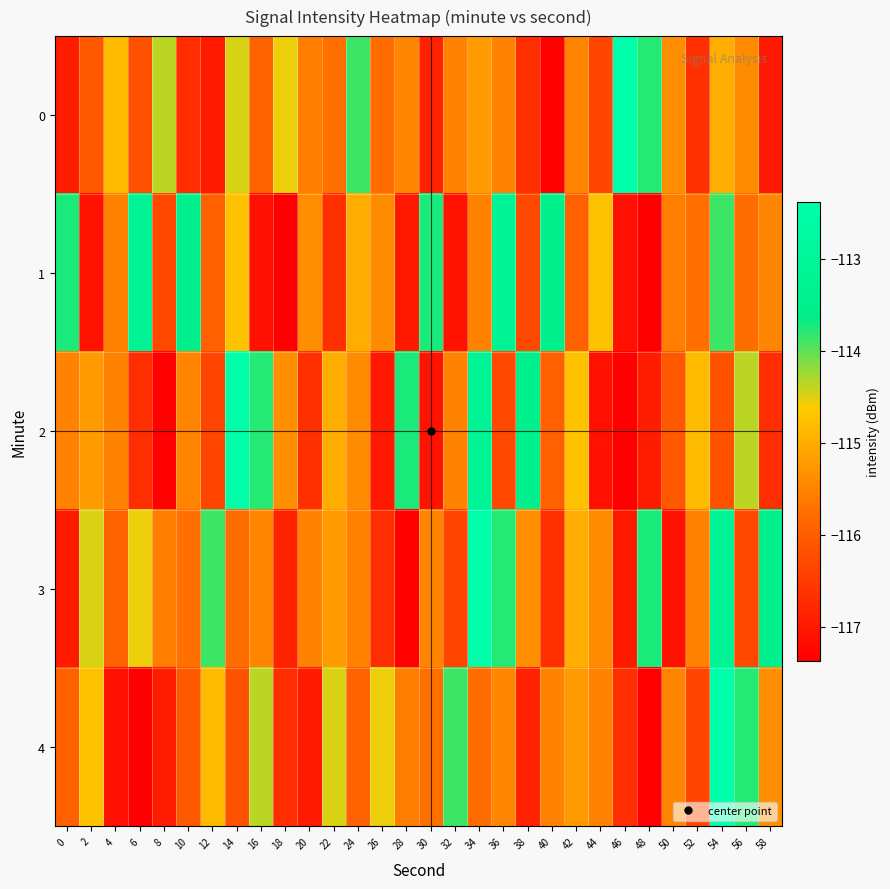

Reading left to right, list all the values displayed in this chart.

0: 0=-116.9	2=-116.0	4=-114.8	6=-116.2	8=-114.4	10=-116.7	12=-117.0	14=-114.5	16=-115.9	18=-114.5	20=-115.6	22=-115.7	24=-113.9	26=-115.8	28=-115.5	30=-116.9	32=-115.5	34=-115.2	36=-115.5	38=-116.7	40=-117.3	42=-115.5	44=-116.3	46=-112.4	48=-113.8	50=-115.4	52=-116.7	54=-115.0	56=-115.4	58=-117.0
1: 0=-113.7	2=-117.1	4=-115.5	6=-113.1	8=-116.3	10=-113.4	12=-115.9	14=-114.8	16=-117.1	18=-117.4	20=-115.4	22=-116.7	24=-115.0	26=-115.4	28=-117.0	30=-113.7	32=-117.1	34=-115.5	36=-113.1	38=-116.3	40=-113.4	42=-115.9	44=-114.8	46=-117.1	48=-117.4	50=-115.6	52=-115.7	54=-113.9	56=-115.8	58=-115.5
2: 0=-115.5	2=-115.2	4=-115.5	6=-116.7	8=-117.3	10=-115.5	12=-116.3	14=-112.4	16=-113.8	18=-115.4	20=-116.7	22=-115.0	24=-115.4	26=-117.0	28=-113.7	30=-117.1	32=-115.5	34=-113.1	36=-116.3	38=-113.4	40=-115.9	42=-114.8	44=-117.1	46=-117.4	48=-116.9	50=-116.0	52=-114.8	54=-116.2	56=-114.4	58=-116.7
3: 0=-117.0	2=-114.5	4=-115.9	6=-114.5	8=-115.6	10=-115.7	12=-113.9	14=-115.8	16=-115.5	18=-116.9	20=-115.5	22=-115.2	24=-115.5	26=-116.7	28=-117.3	30=-115.5	32=-116.3	34=-112.4	36=-113.8	38=-115.4	40=-116.7	42=-115.0	44=-115.4	46=-117.0	48=-113.7	50=-117.1	52=-115.5	54=-113.1	56=-116.3	58=-113.4
4: 0=-115.9	2=-114.8	4=-117.1	6=-117.4	8=-116.9	10=-116.0	12=-114.8	14=-116.2	16=-114.4	18=-116.7	20=-117.0	22=-114.5	24=-115.9	26=-114.5	28=-115.6	30=-115.7	32=-113.9	34=-115.8	36=-115.5	38=-116.9	40=-115.5	42=-115.2	44=-115.5	46=-116.7	48=-117.3	50=-115.5	52=-116.3	54=-112.4	56=-113.8	58=-115.4